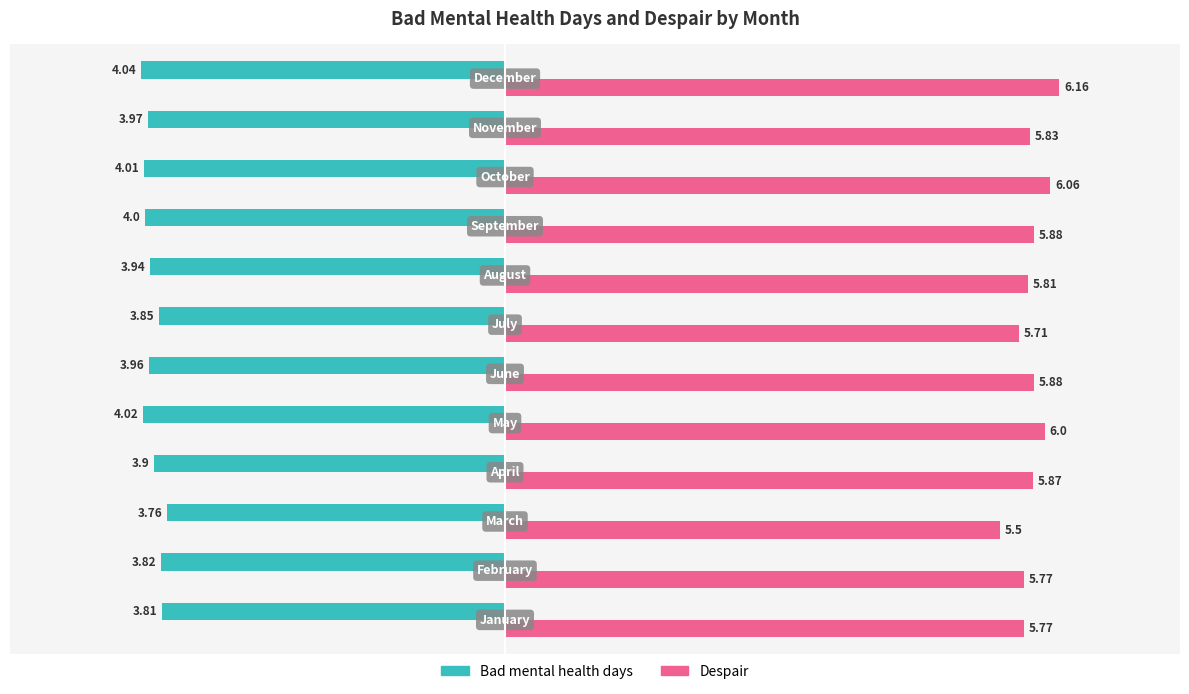

What is the difference between the maximum and minimum values in the Bad mental health days series?

0.3